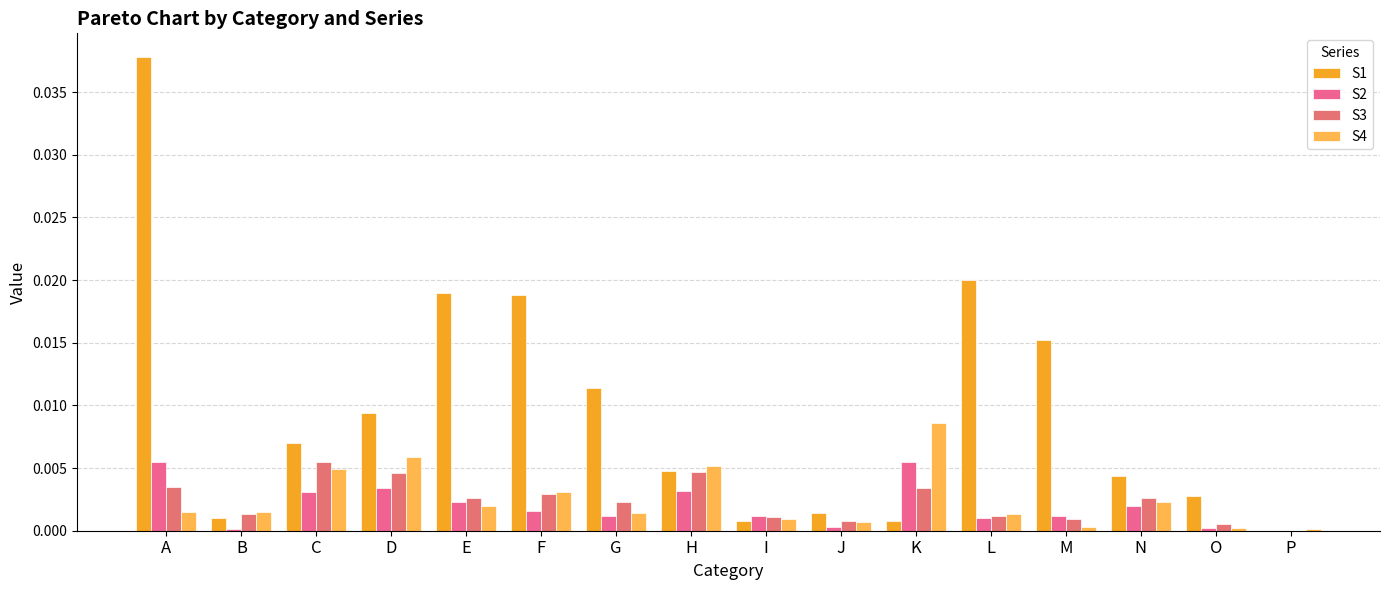

Are the bars grouped side by side (vs. stacked)?

Yes